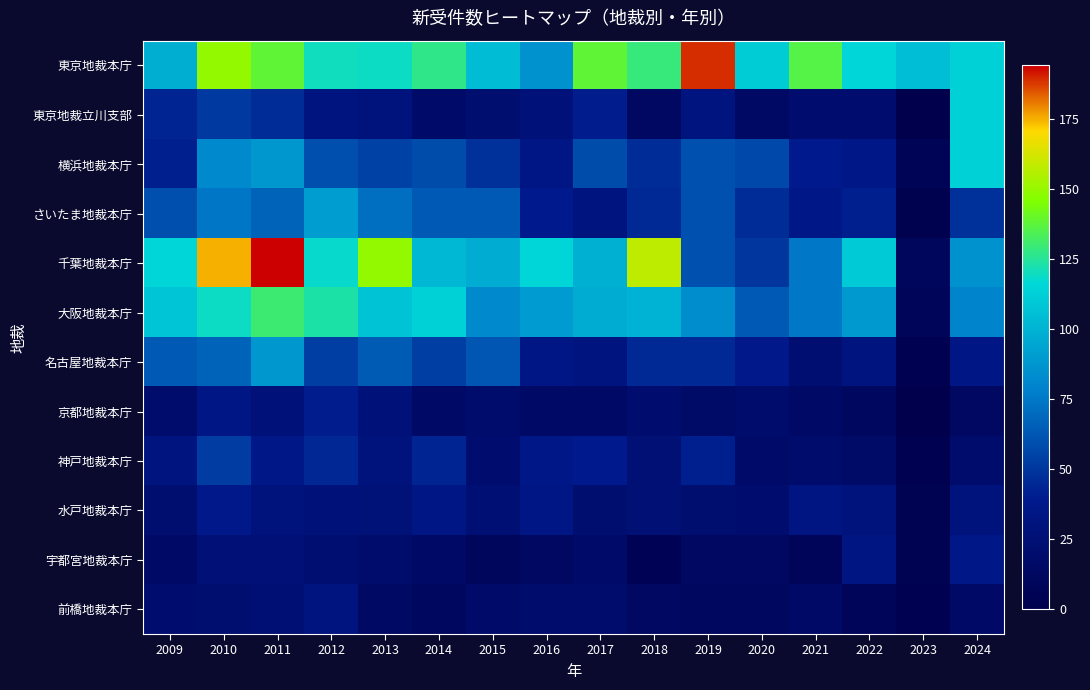

Rank the series by their maximum value, from highest to lowest.

千葉地裁本庁, 東京地裁本庁, 大阪地裁本庁, 東京地裁立川支部, 横浜地裁本庁, さいたま地裁本庁, 名古屋地裁本庁, 神戸地裁本庁, 京都地裁本庁, 水戸地裁本庁, 宇都宮地裁本庁, 前橋地裁本庁